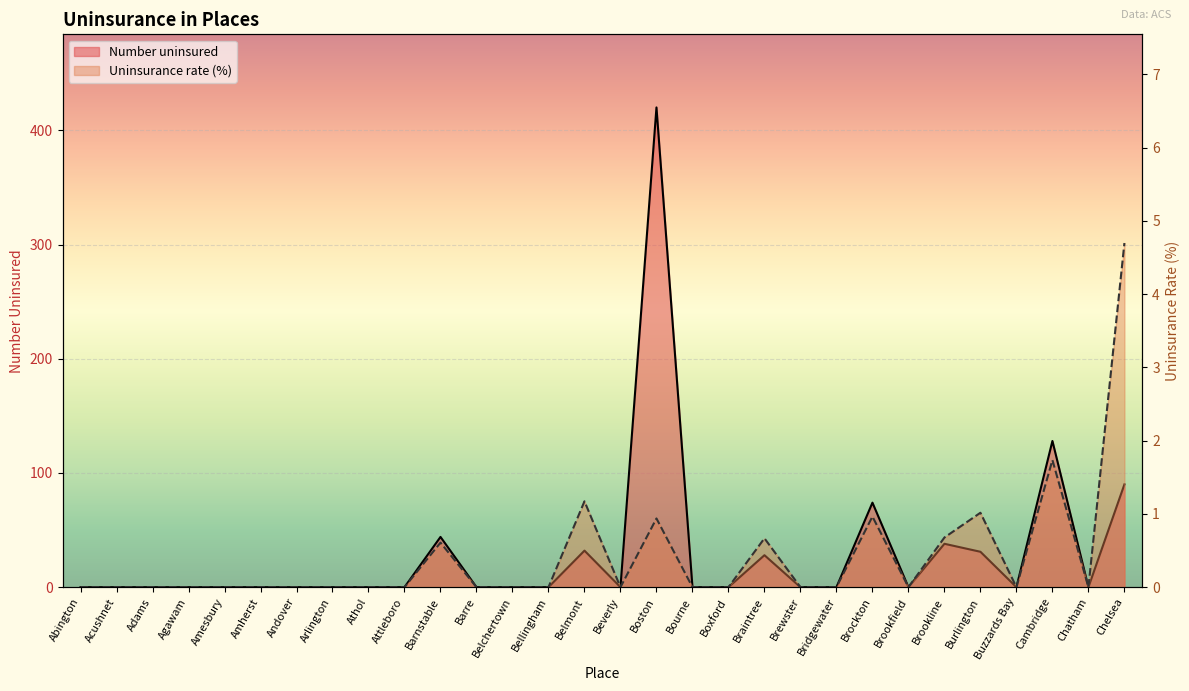

Where is the first local maximum for Number uninsured?

Barnstable